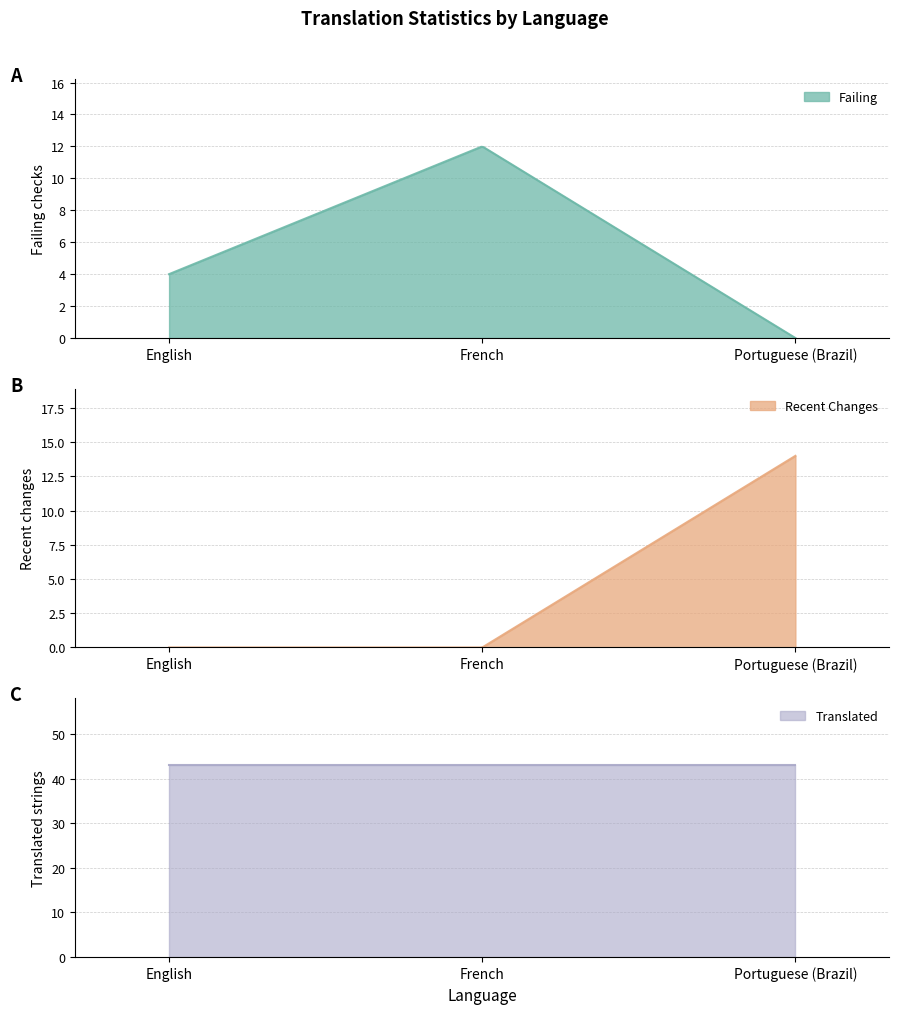

What is the minimum value for translated?

43